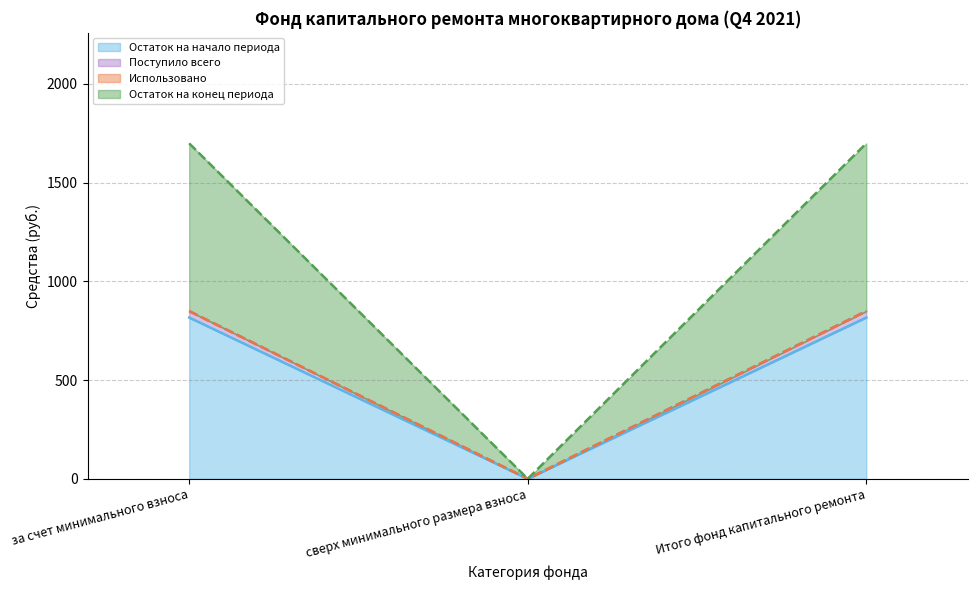

Which category has the lowest value in the Остаток на начало периода series?

сверх минимального размера взноса